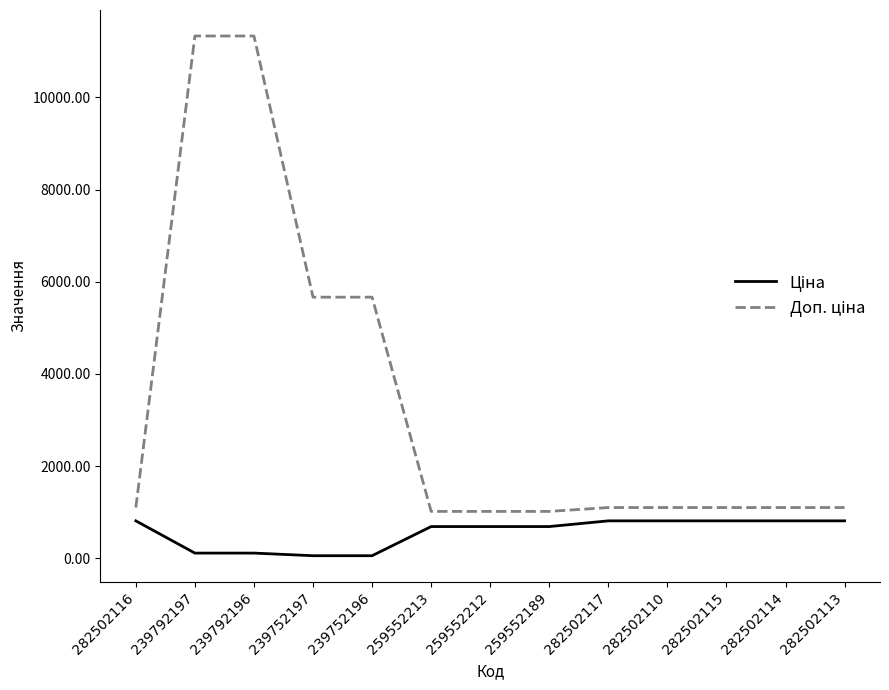

What is the difference between the highest and lowest values at 259552213?

328.7